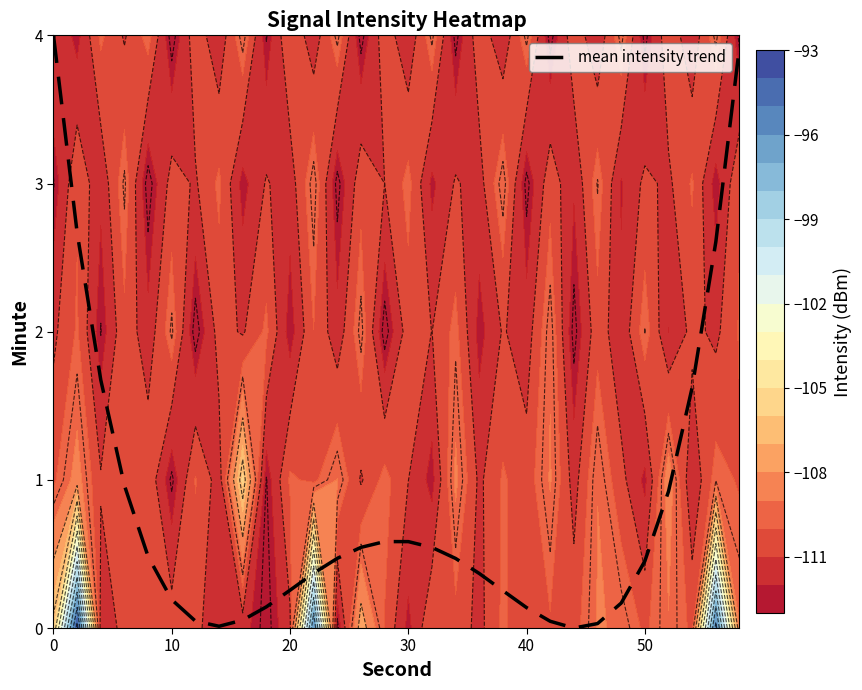

Is it true that mean intensity trend equals 0.7 at 50?

False